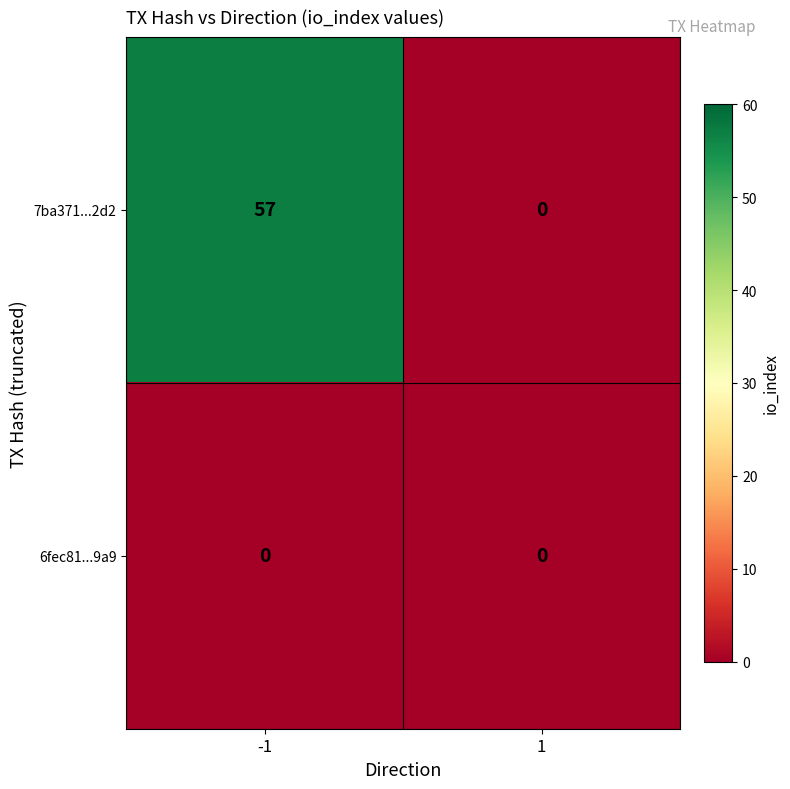

What is the maximum value shown in the chart?

57